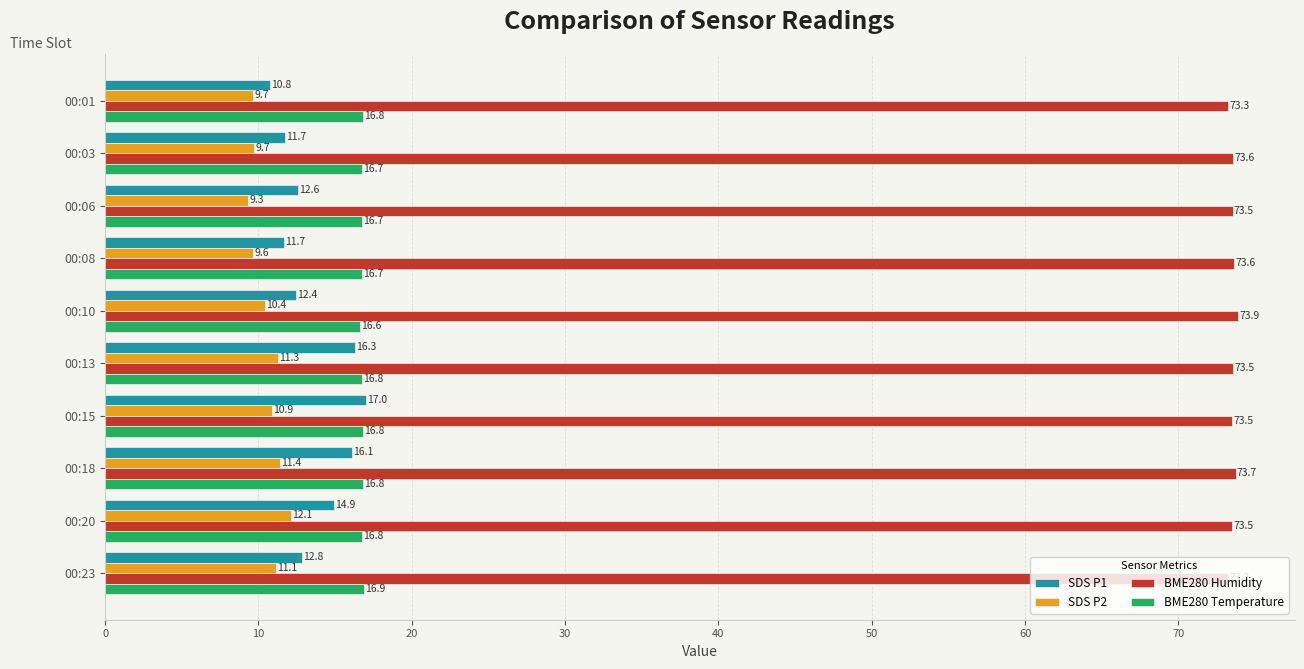

What is the lowest value of the SDS P2 series?

9.3